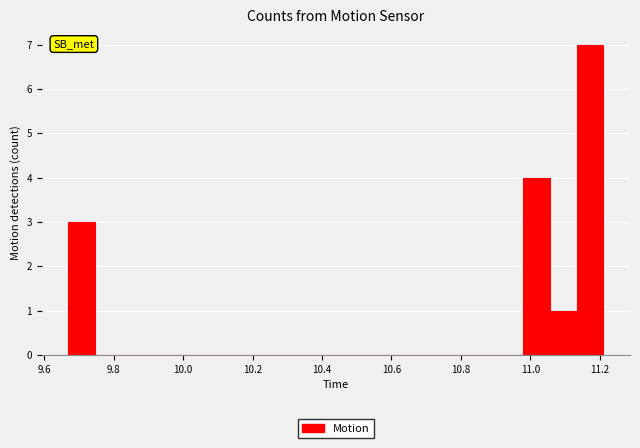

Around what value on the x-axis is the tallest bar? Give the approximate position of its centre, as read against the axis.

11.18